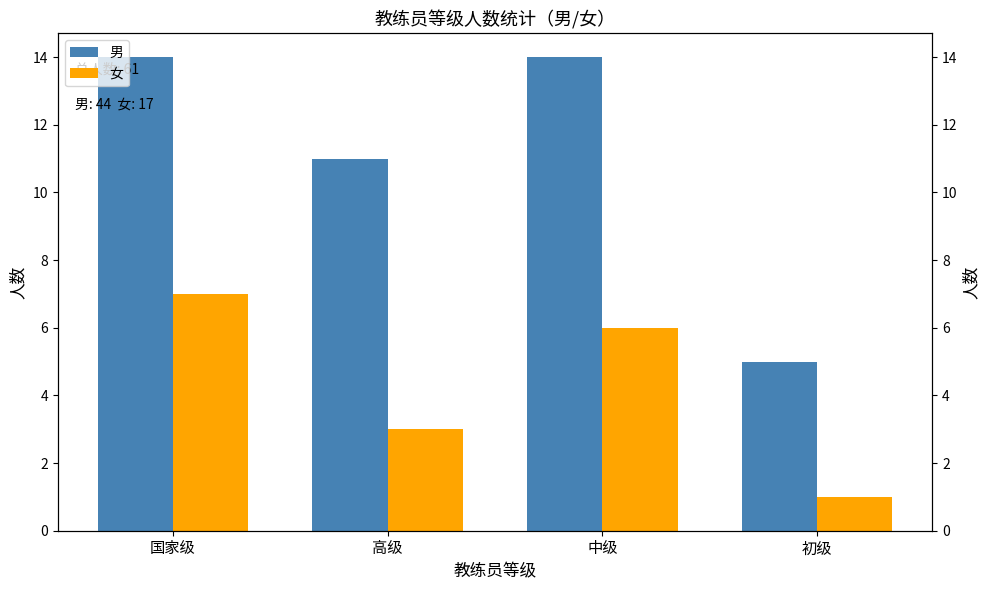

List the series in order of their peak value, lowest first.

女, 男